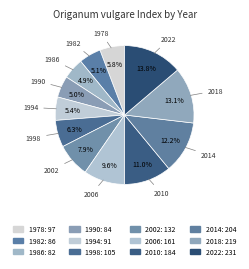

How many slices are in this pie chart?

12